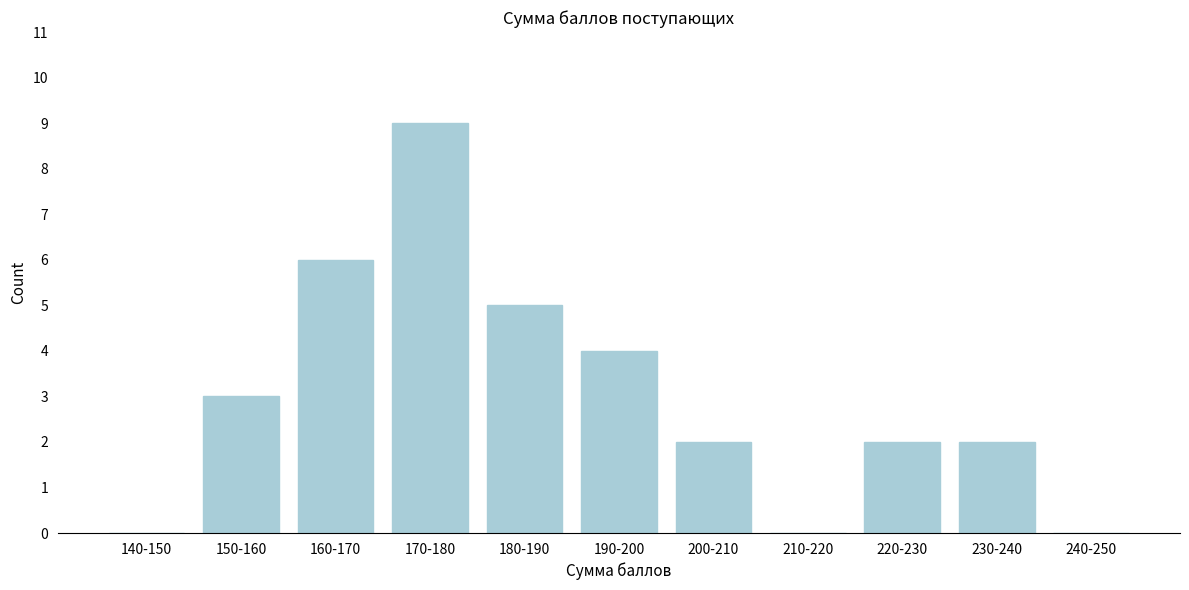

Reading left to right, transcribe all the data shown in this chart.

140-150=0	150-160=3	160-170=6	170-180=9	180-190=5	190-200=4	200-210=2	210-220=0	220-230=2	230-240=2	240-250=0